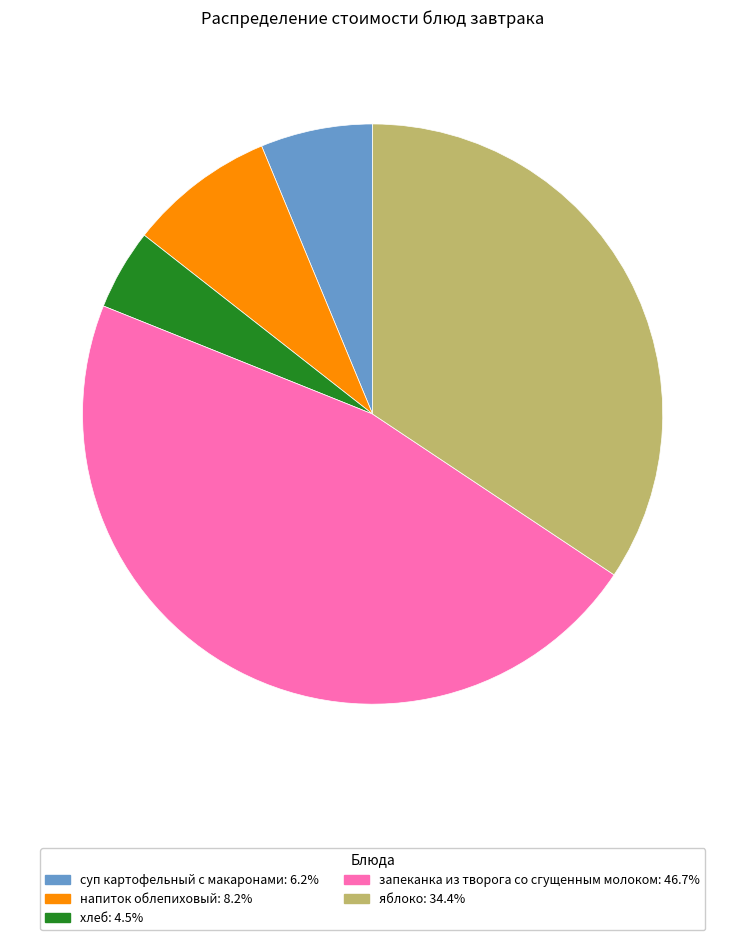

Which slice is the largest?

запеканка из творога со сгущенным молоком